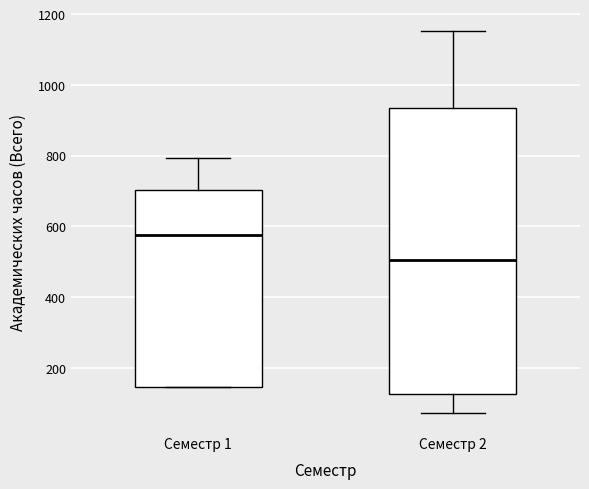

Reading left to right, transcribe this box plot: for each box, give where its median line is, the range the box spans, and where its two whiskers end, as read against the y-axis. The values are not printed on the chart, so give them approximately, as read against the axis.

Семестр 1: median 580, box 140 to 700, whiskers 140 to 800
Семестр 2: median 500, box 120 to 940, whiskers 80 to 1160